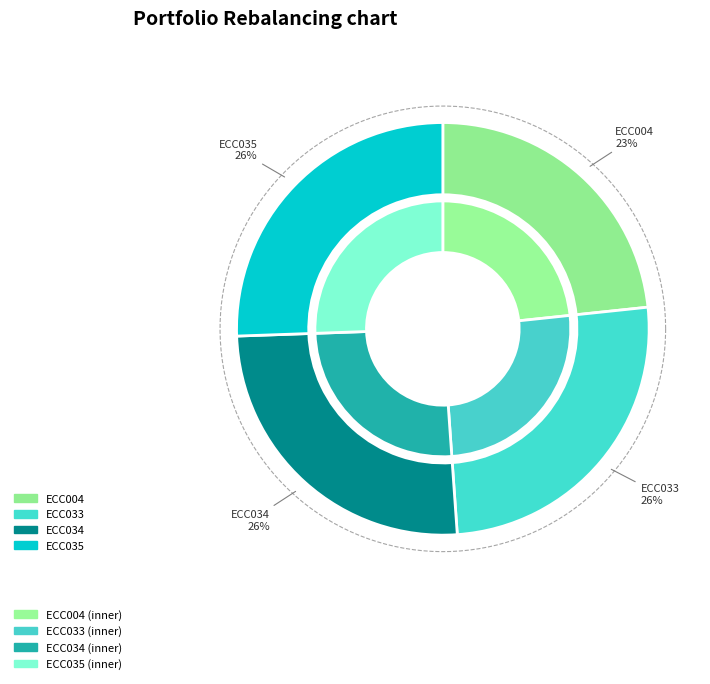

What is the ratio of the value at ECC004 to the value at ECC034?

0.9